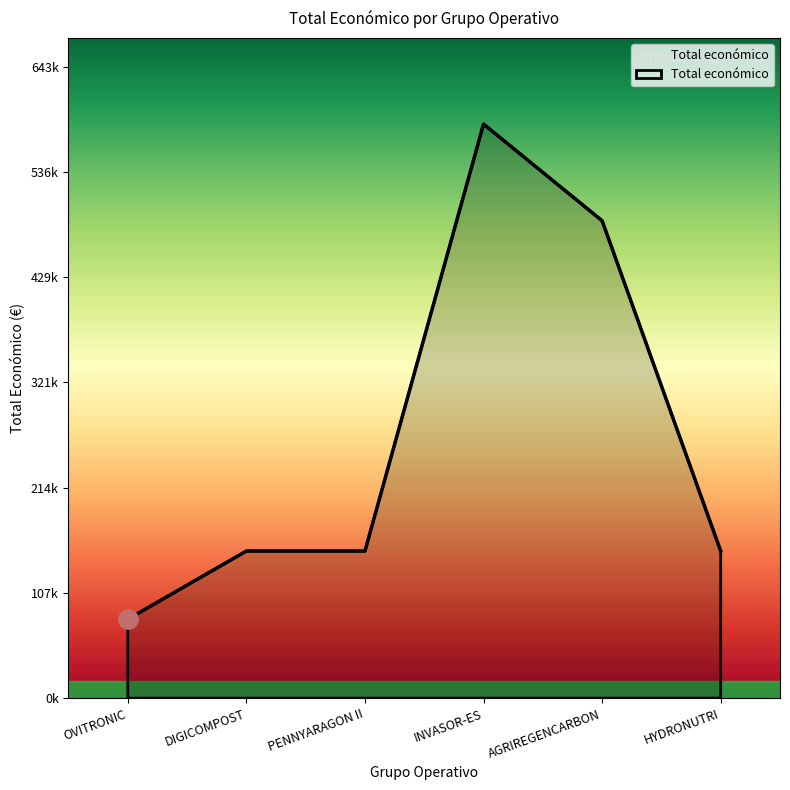

What is the label of the 3rd point from the right?

INVASOR-ES